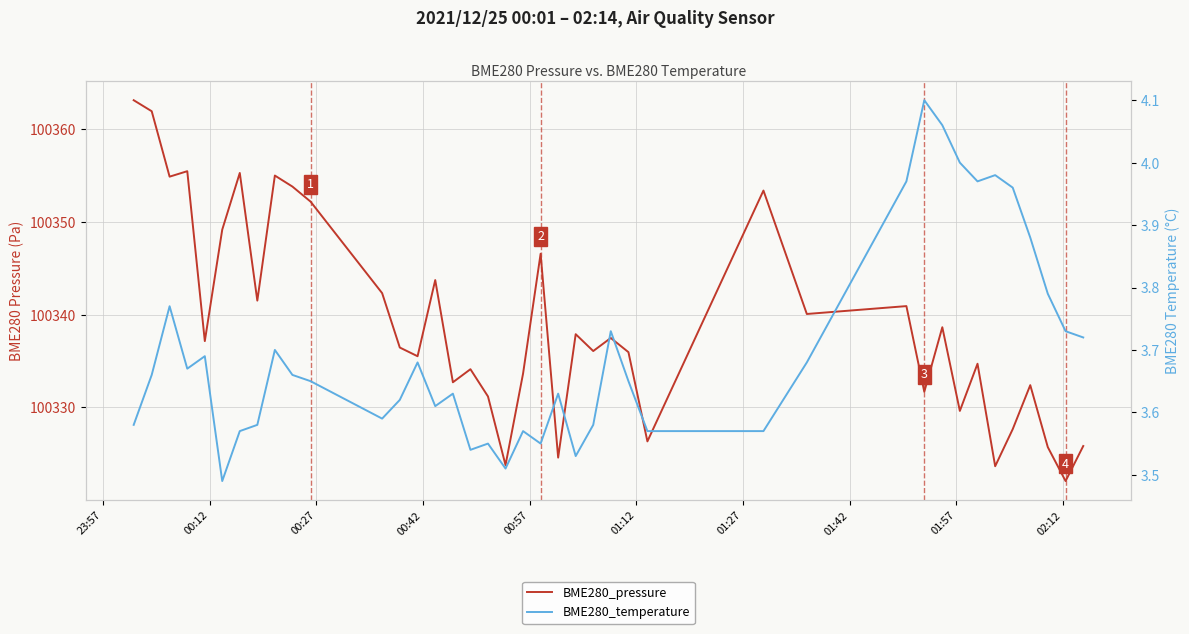

What is the value of the BME280_pressure point at the 26th from the left?

100336.0